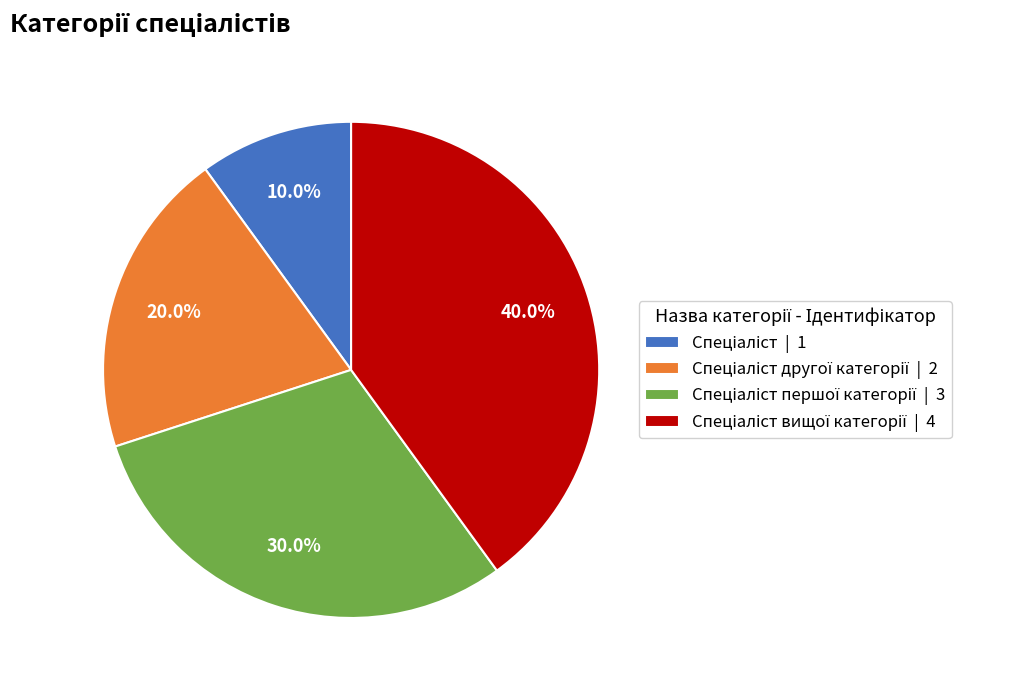

Is there a majority slice in this chart?

No